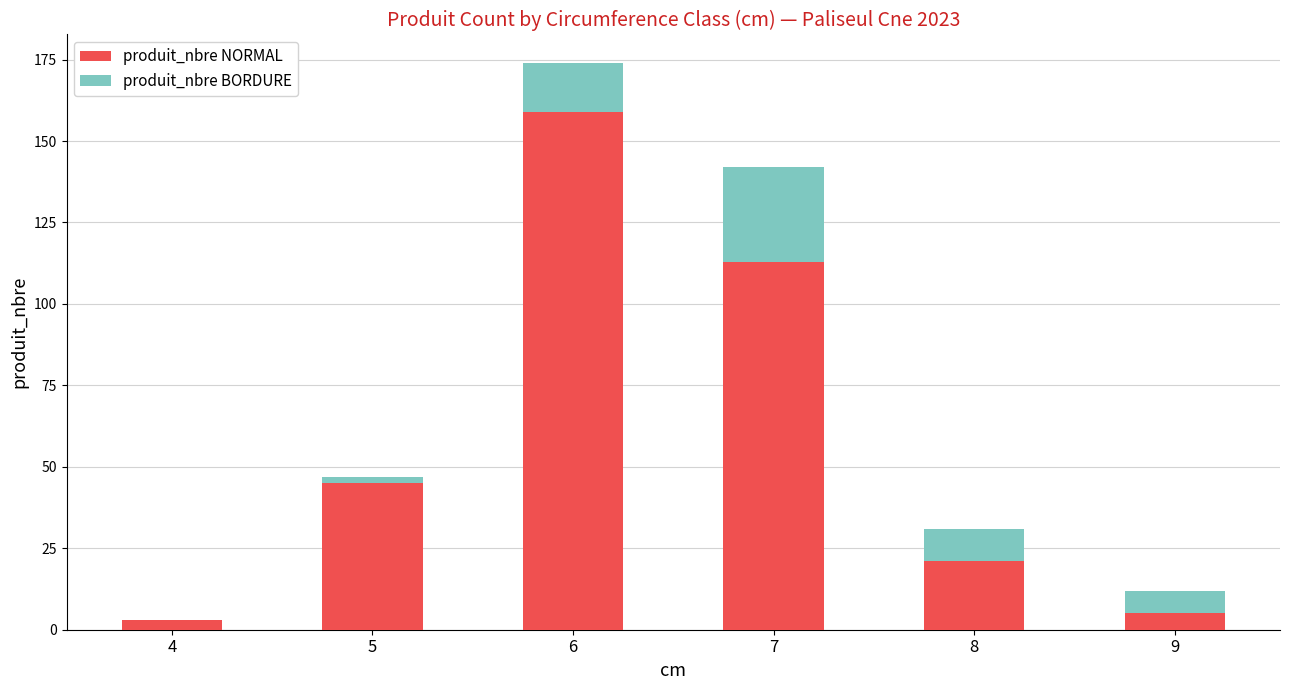

How many data points does each series have?

6